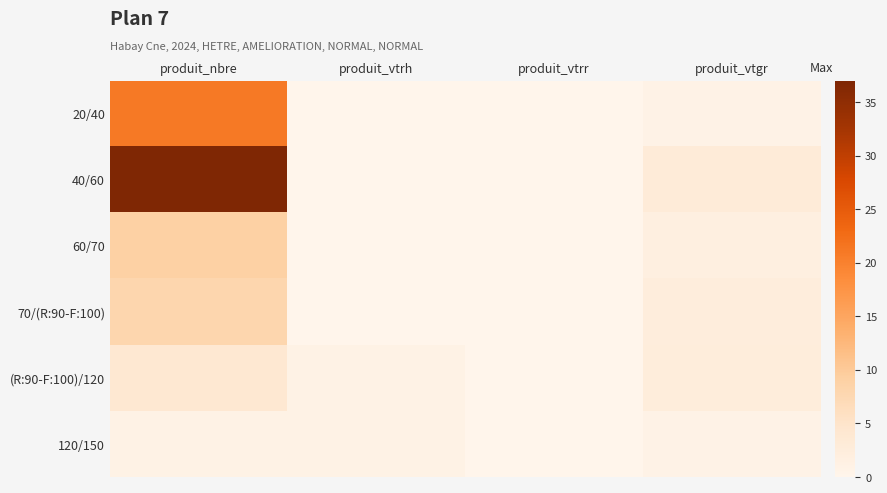

Which series has the widest spread of values?

40/60